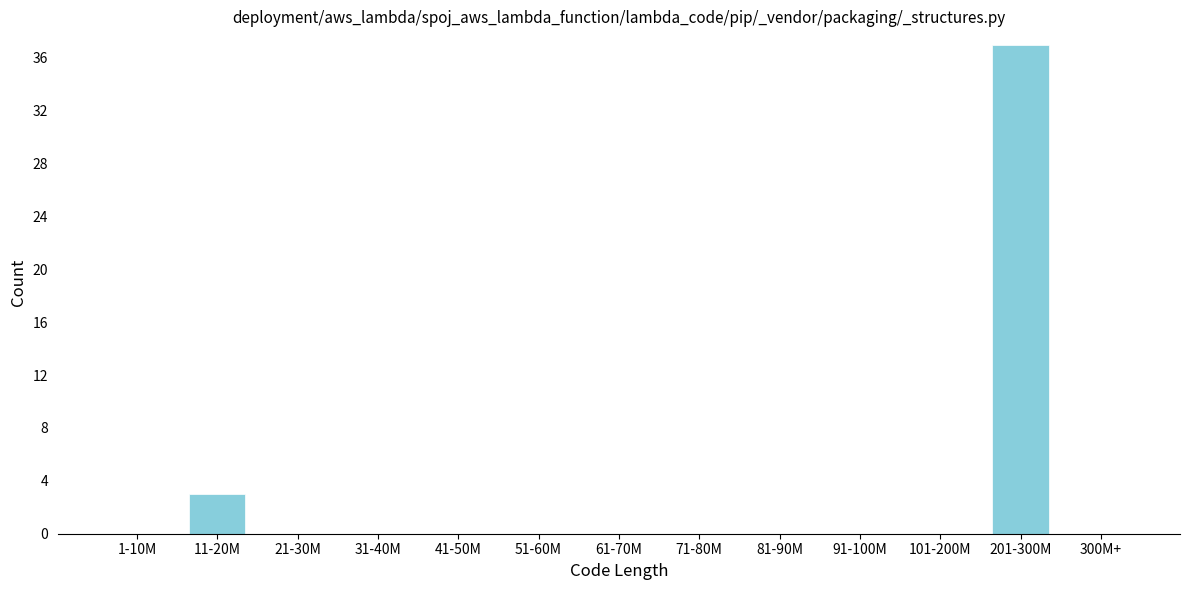

Reading left to right, what are all the values shown in this chart?

1-10M=0	11-20M=3	21-30M=0	31-40M=0	41-50M=0	51-60M=0	61-70M=0	71-80M=0	81-90M=0	91-100M=0	101-200M=0	201-300M=37	300M+=0